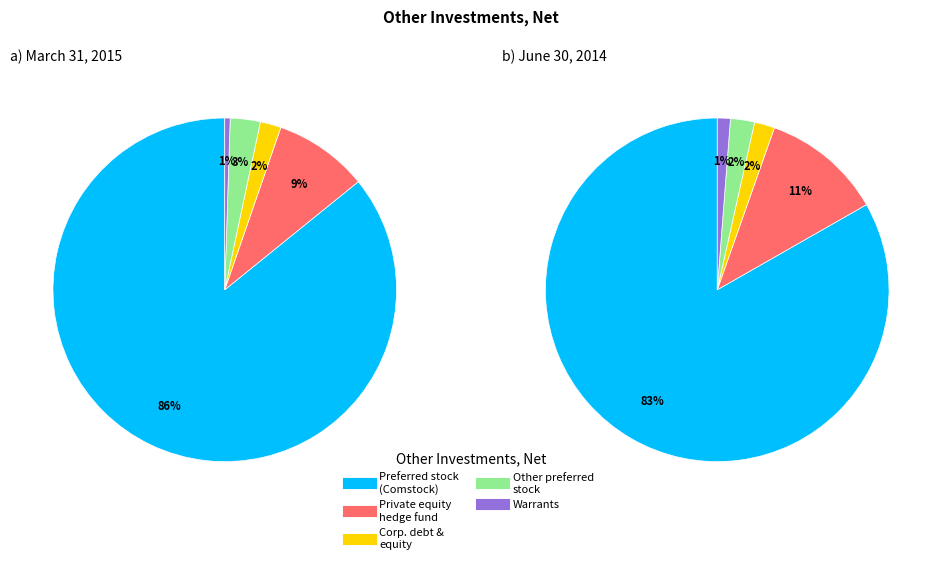

Is there any slice that represents more than half of the pie?

Yes